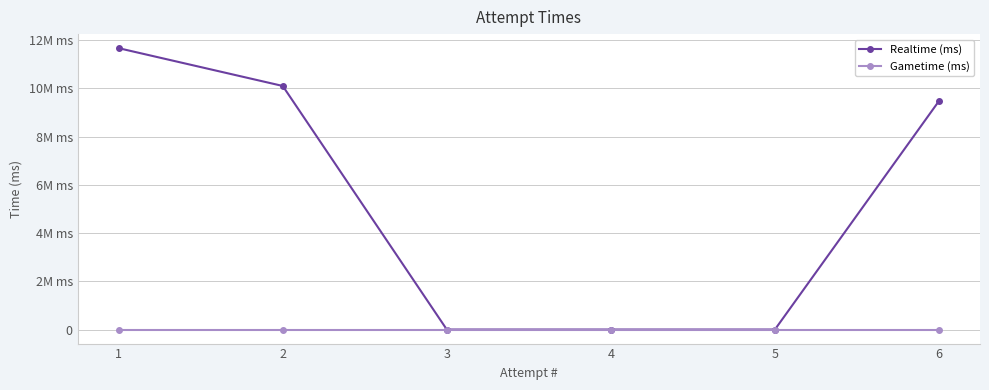

Reading left to right, transcribe all the data shown in this chart.

Realtime (ms): 11670207	10102801	0	0	0	9479452
Gametime (ms): 0	0	0	0	0	0